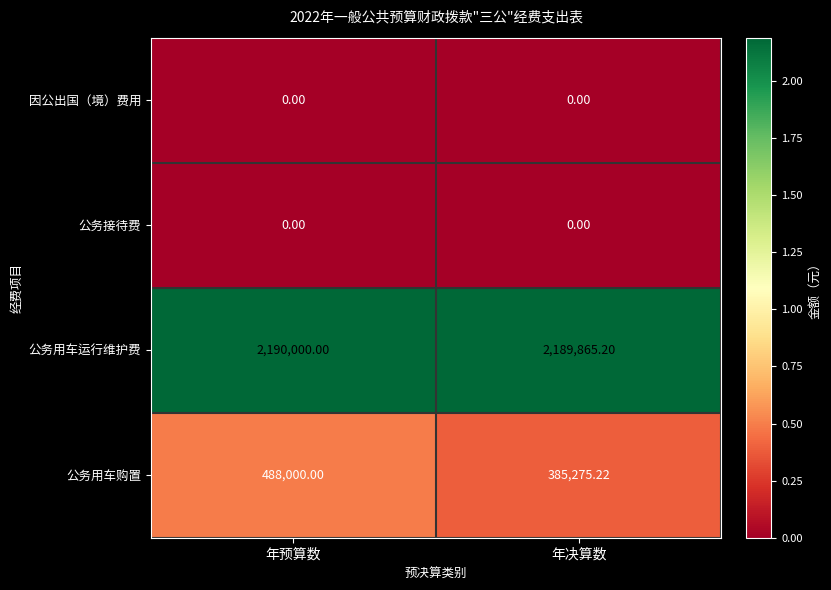

Which category has the highest value across all series?

年预算数